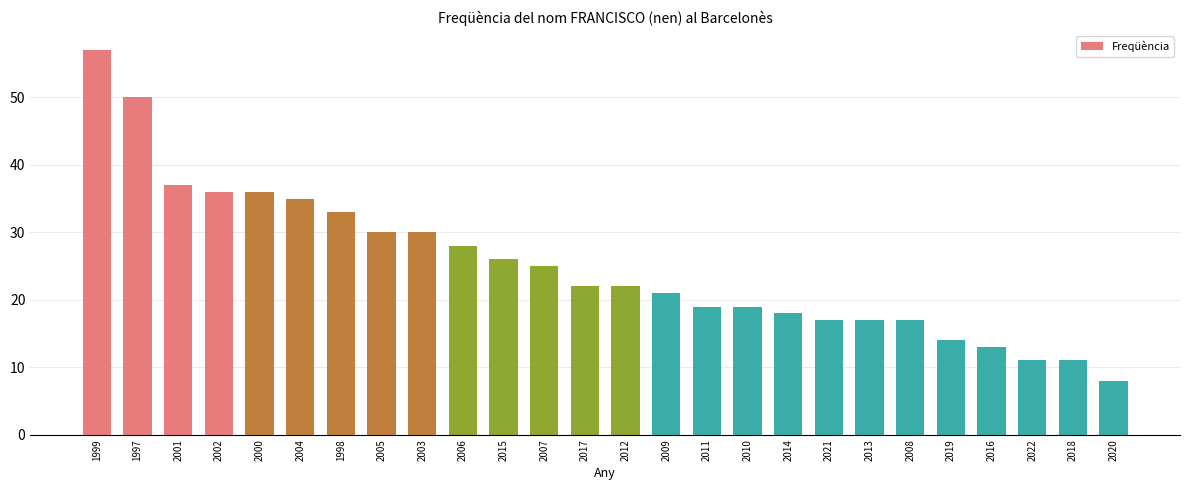

Reading left to right, list all the values displayed in this chart.

57	50	37	36	36	35	33	30	30	28	26	25	22	22	21	19	19	18	17	17	17	14	13	11	11	8